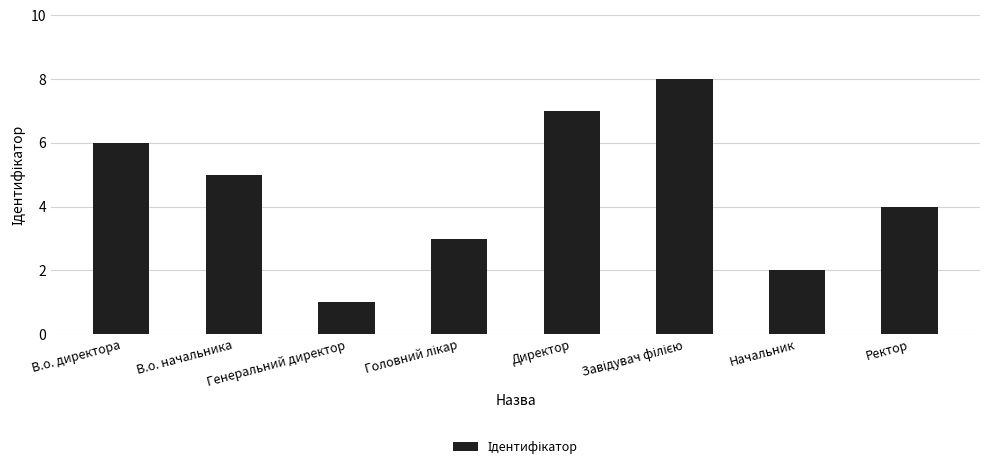

True or false: the data shows 6 at В.о. директора.

True